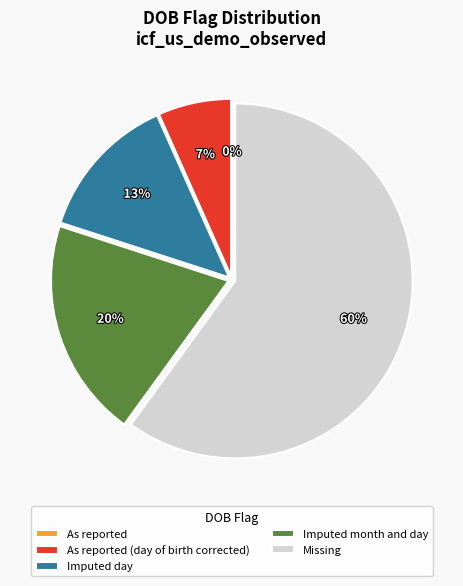

Rank the categories by value from highest to lowest.

Missing, Imputed month and day, Imputed day, As reported (day of birth corrected), As reported